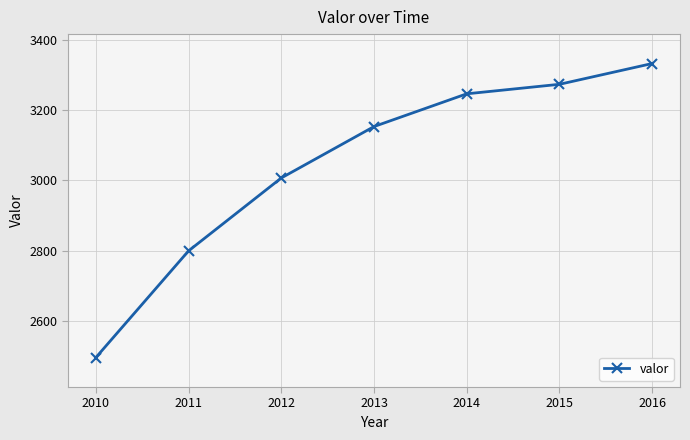

True or false: the data has more than 1 interior local peaks.

False